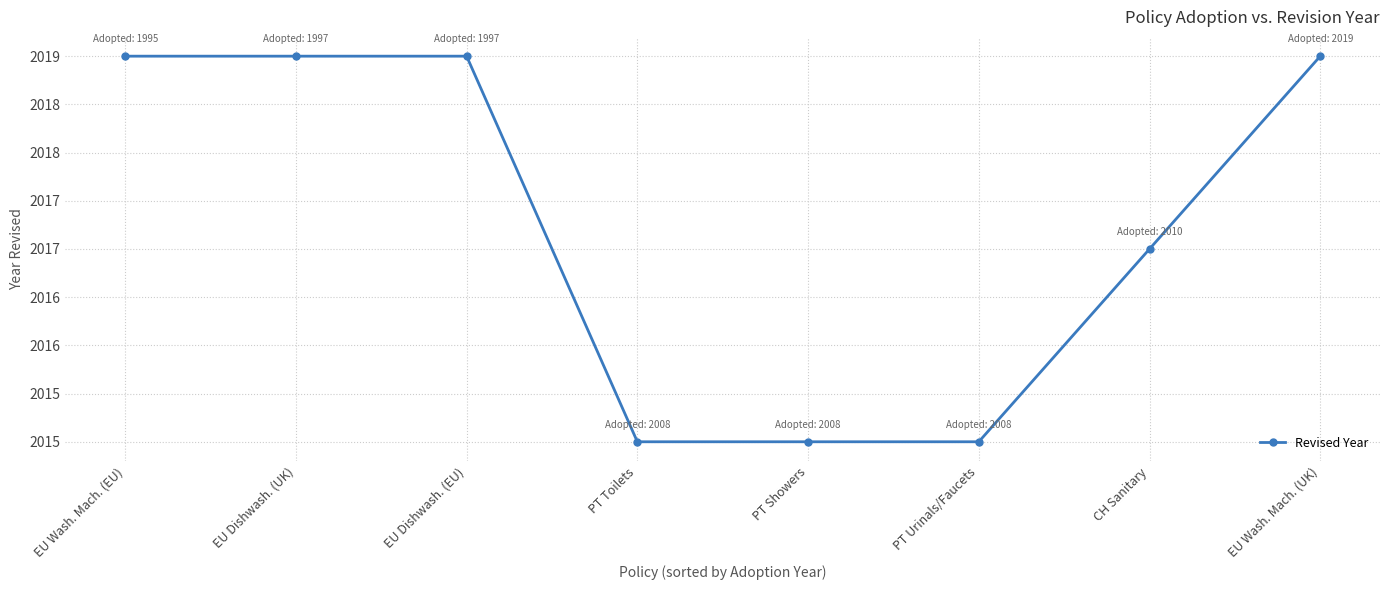

True or false: there are more than 2 points higher than both neighbors.

False